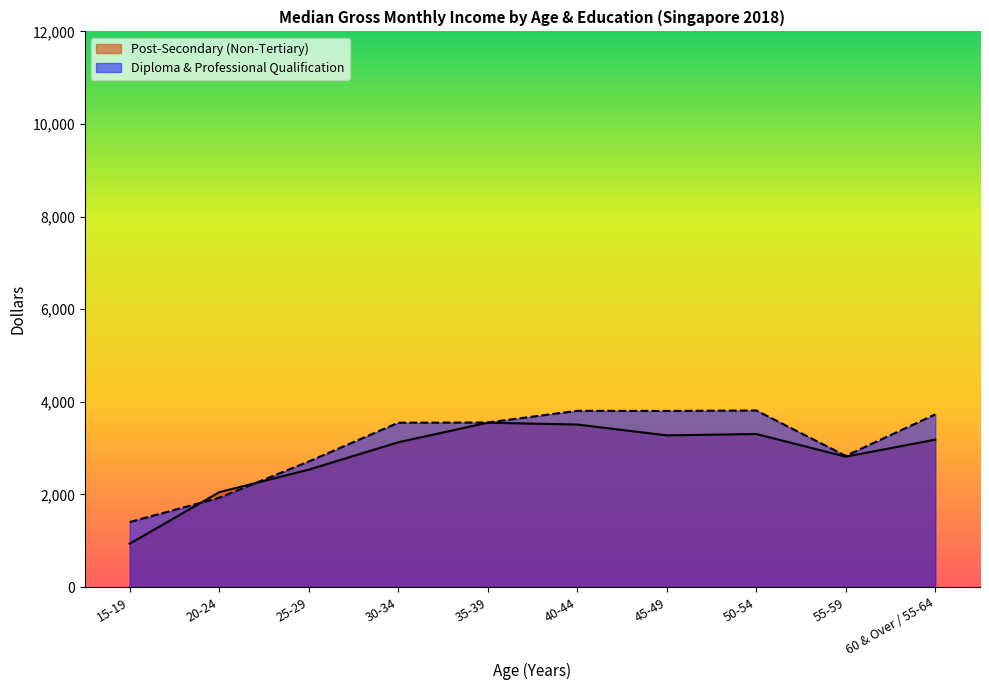

Where does the Post-Secondary (Non-Tertiary) series first go above 3183?

35-39